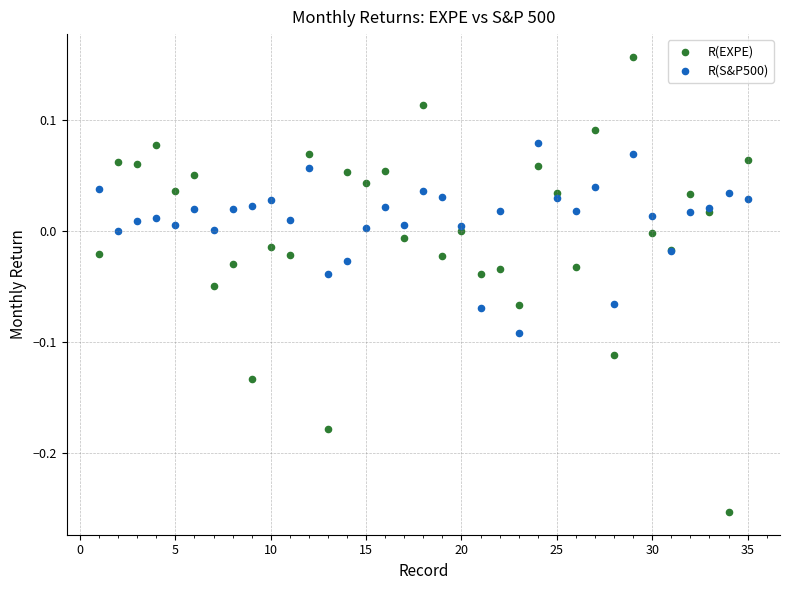

What are all the series names shown in the legend?

R(EXPE), R(S&P500)